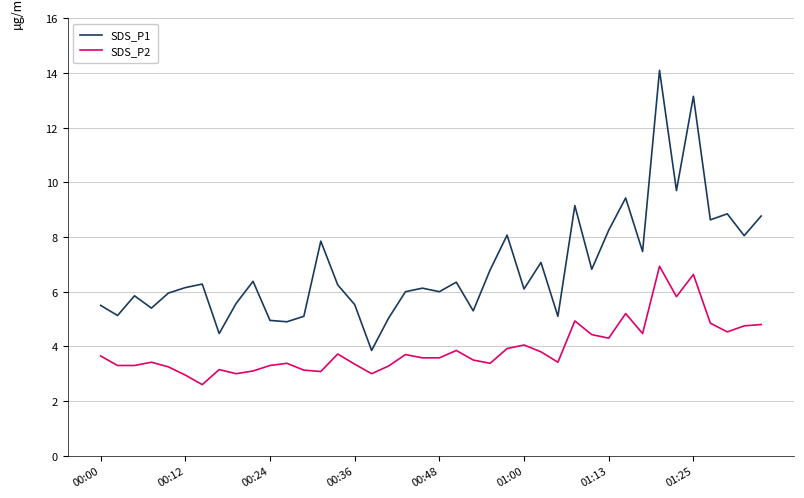

List the series in order of their peak value, highest first.

SDS_P1, SDS_P2